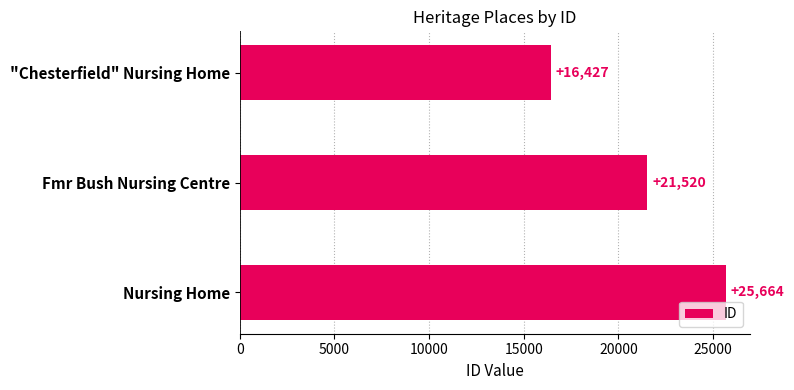

Reading bottom to top, transcribe all the data shown in this chart.

25664	21520	16427